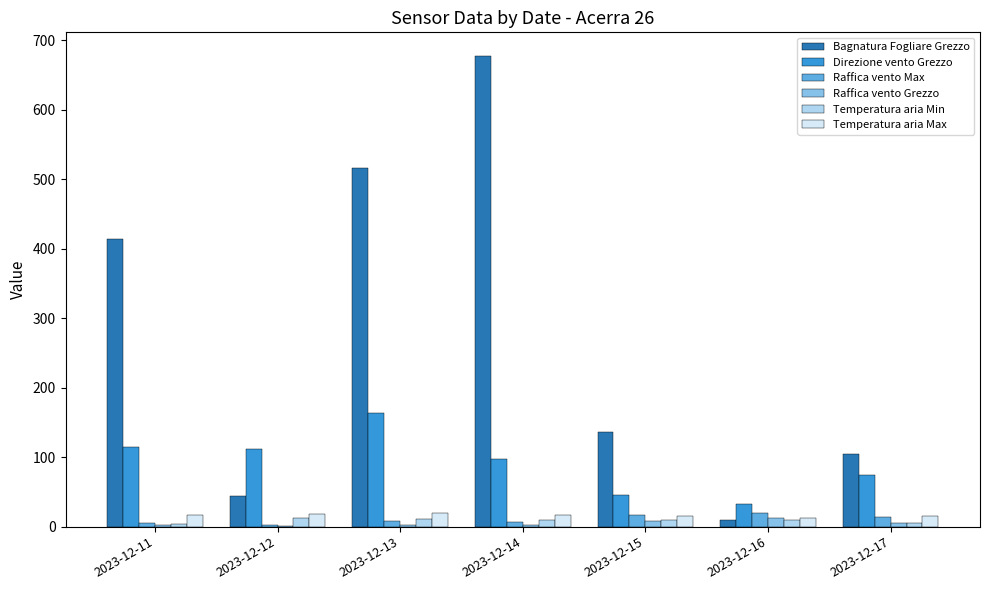

Which category has the highest value across all series?

2023-12-14